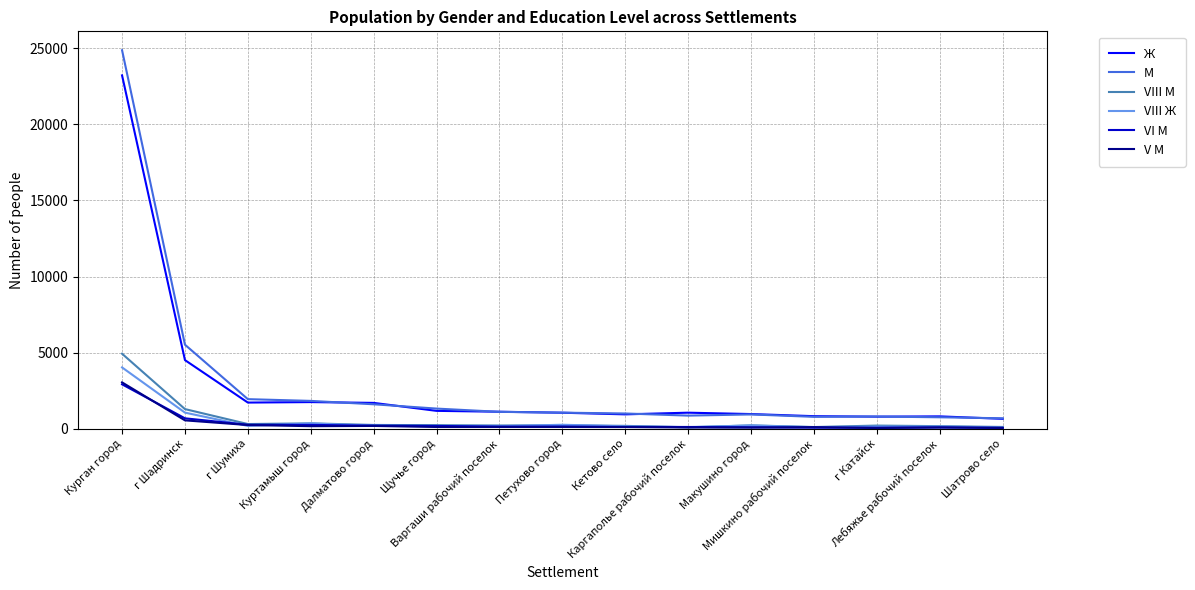

What is the minimum value for М?

697